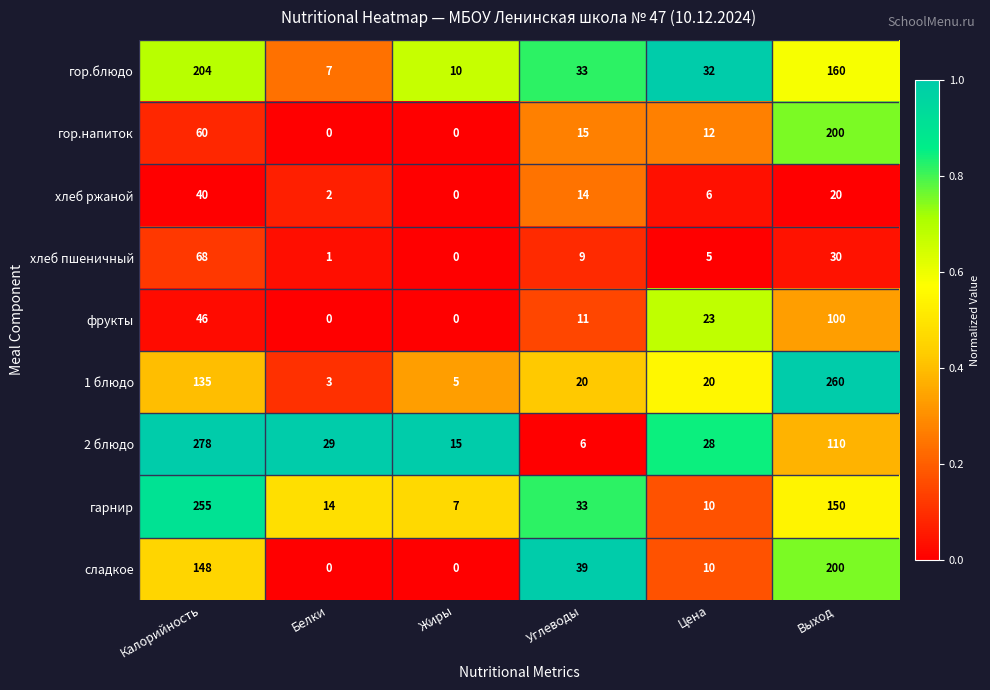

Which series has the largest total across all categories?

гарнир